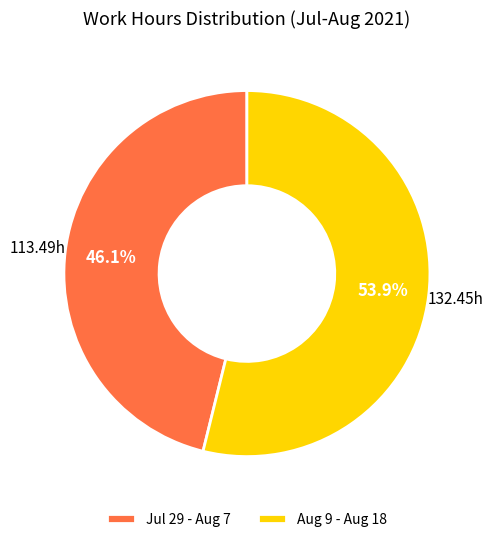

Does Aug 9 - Aug 18 represent more than half of the total?

Yes